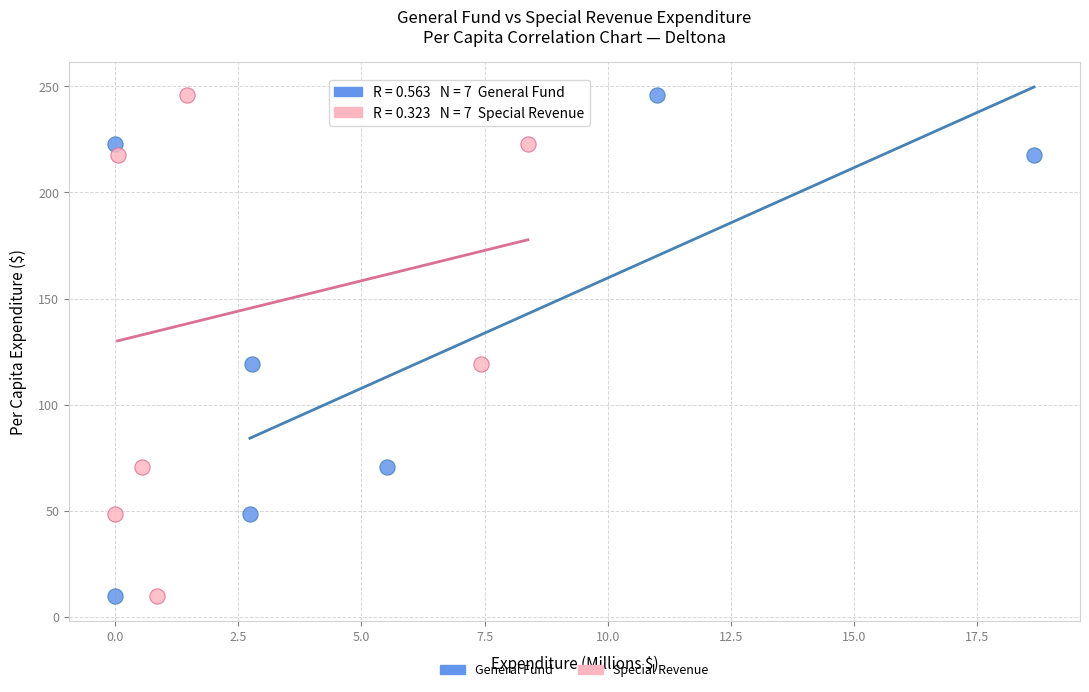

What are all the series names shown in the legend?

General Fund, Special Revenue